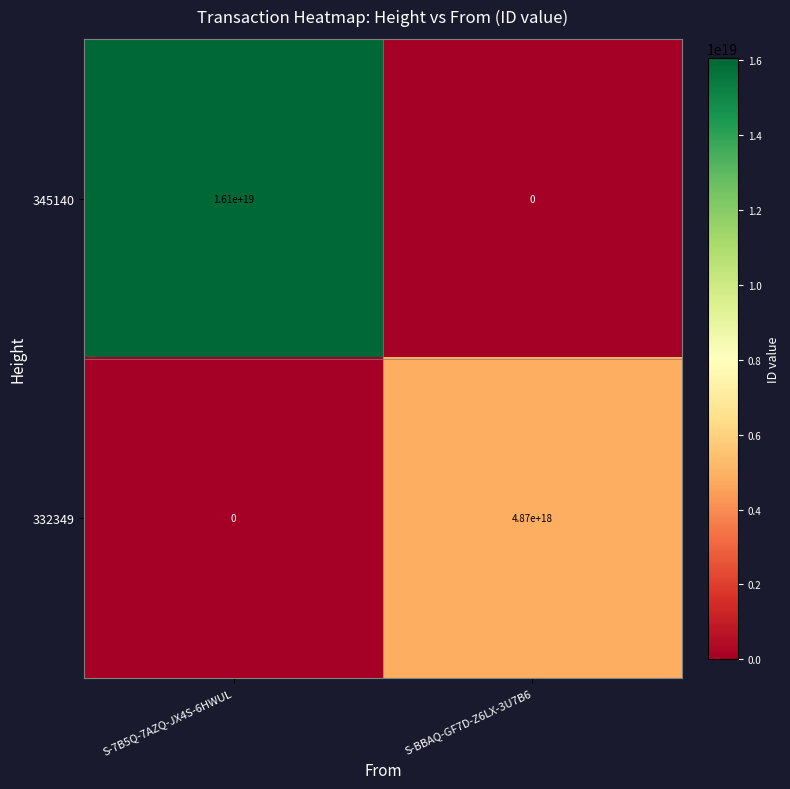

Rank the series by their average value, from lowest to highest.

332349, 345140